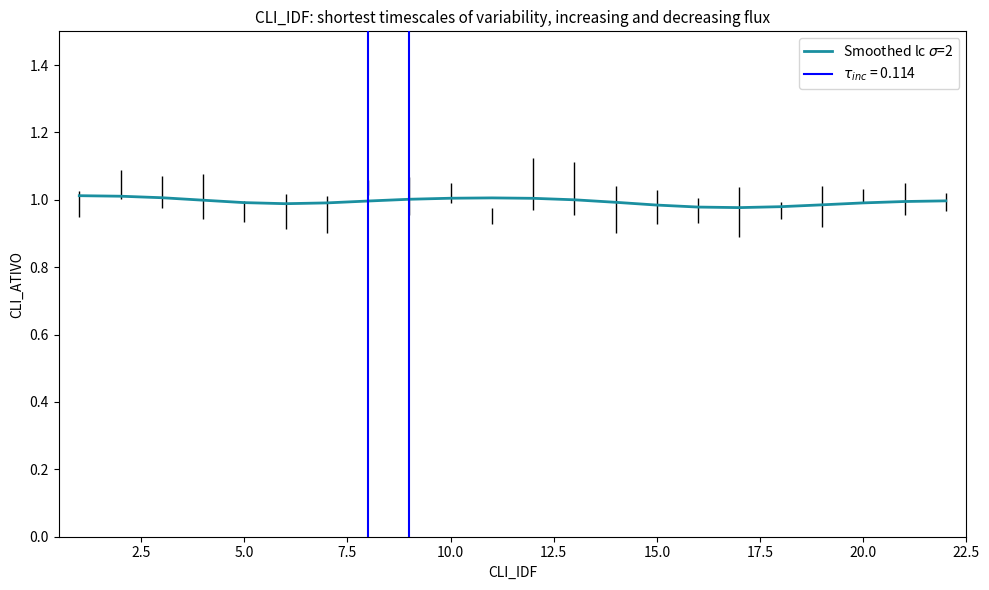

Is this an area chart (filled region under the line)?

No